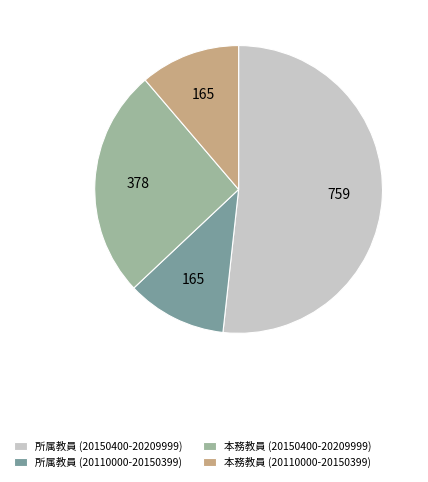

Which has a higher value, 本務教員 (20150400-20209999) or 所属教員 (20150400-20209999)?

所属教員 (20150400-20209999)